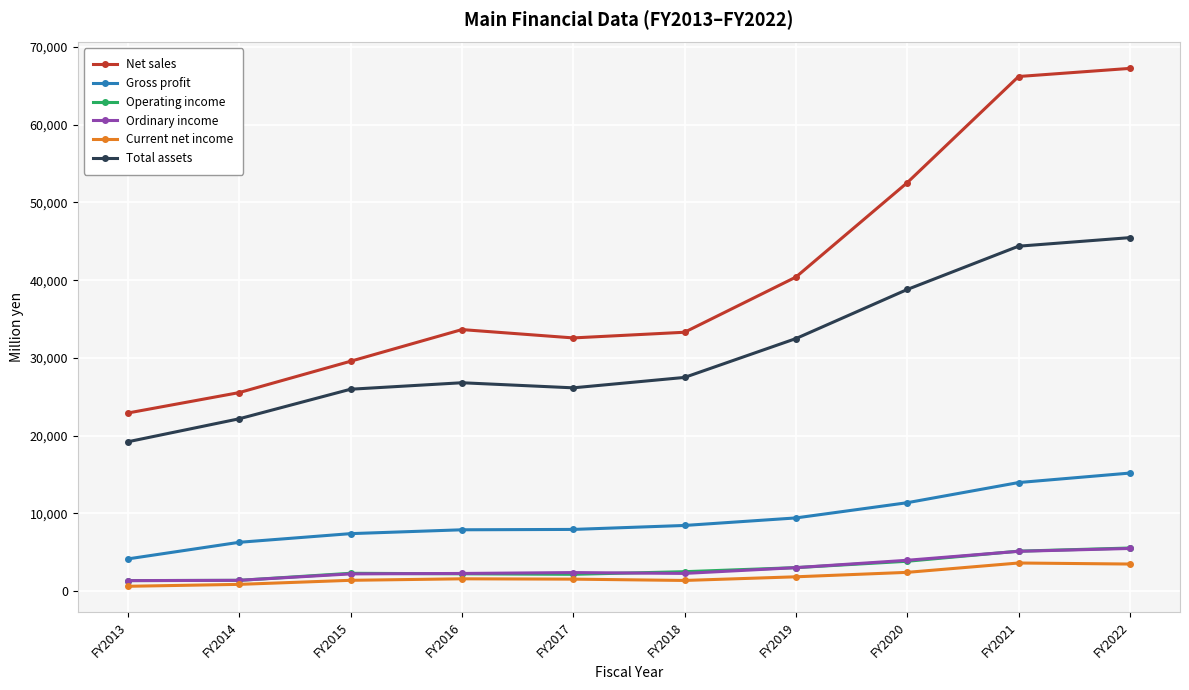

True or false: Ordinary income and Net sales intersect in this chart.

False